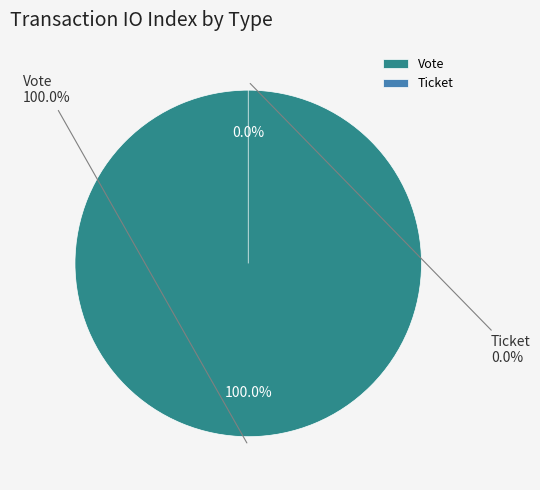

Which category has the biggest portion of the pie?

Vote